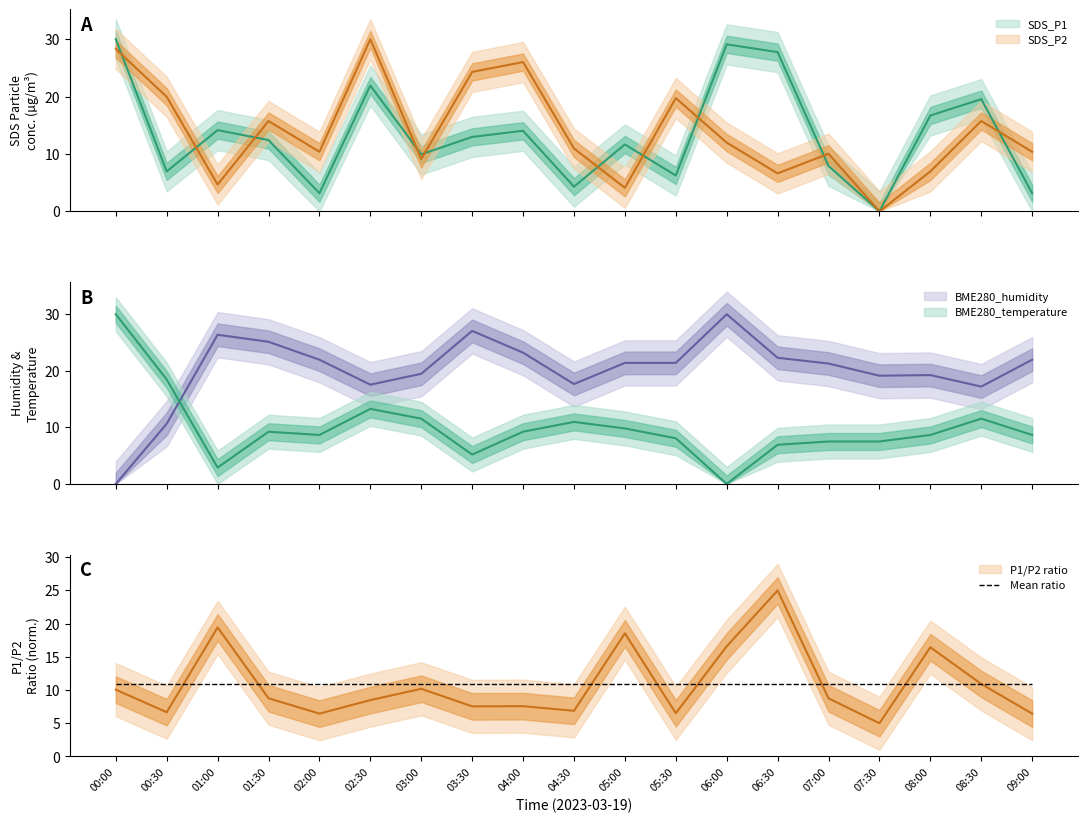

Which series has the widest spread of values?

SDS_P1